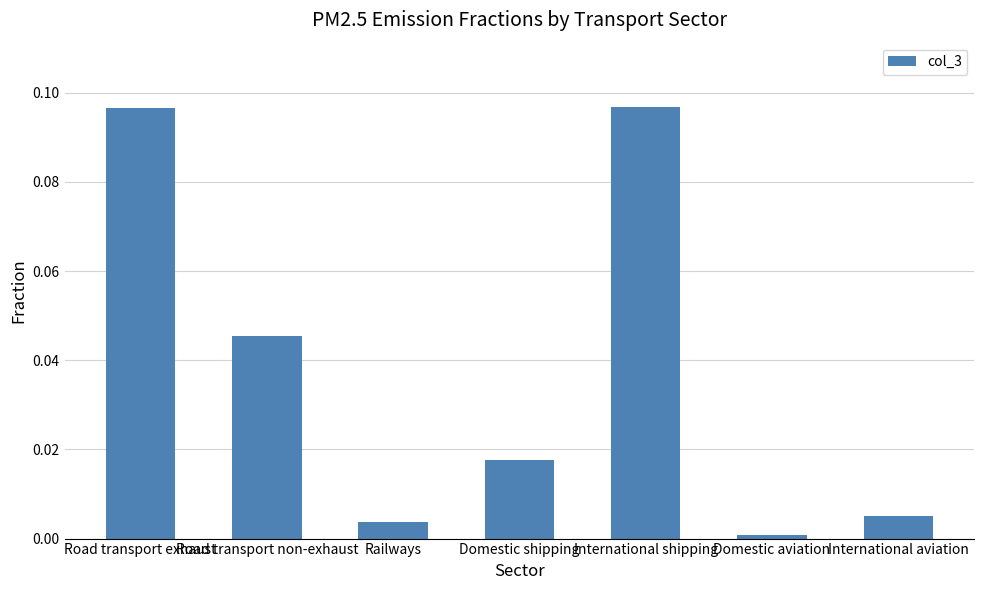

Which label corresponds to the smallest value in the chart?

Domestic aviation